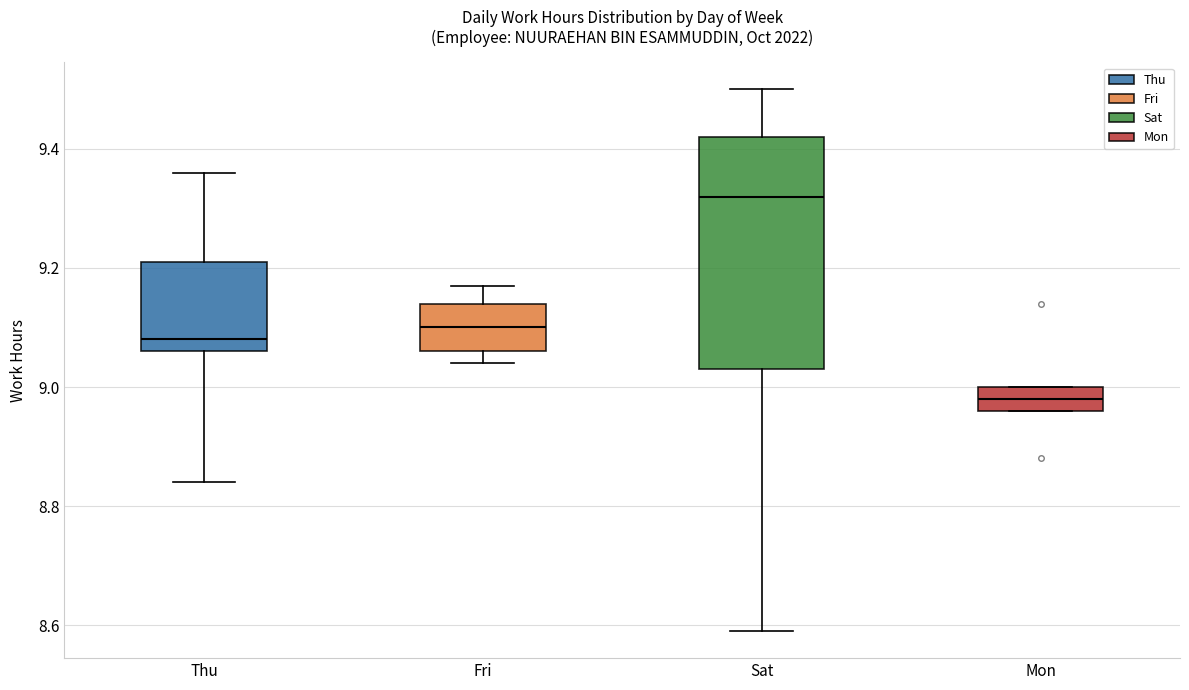

Which box has the highest median line?

Sat